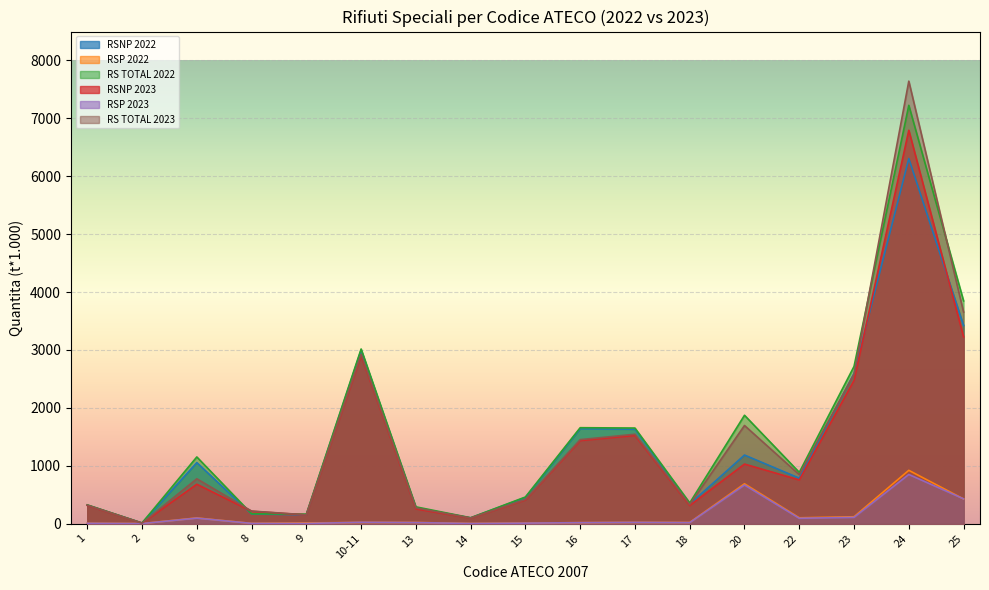

At how many categories does at least one series exceed 6630?

1